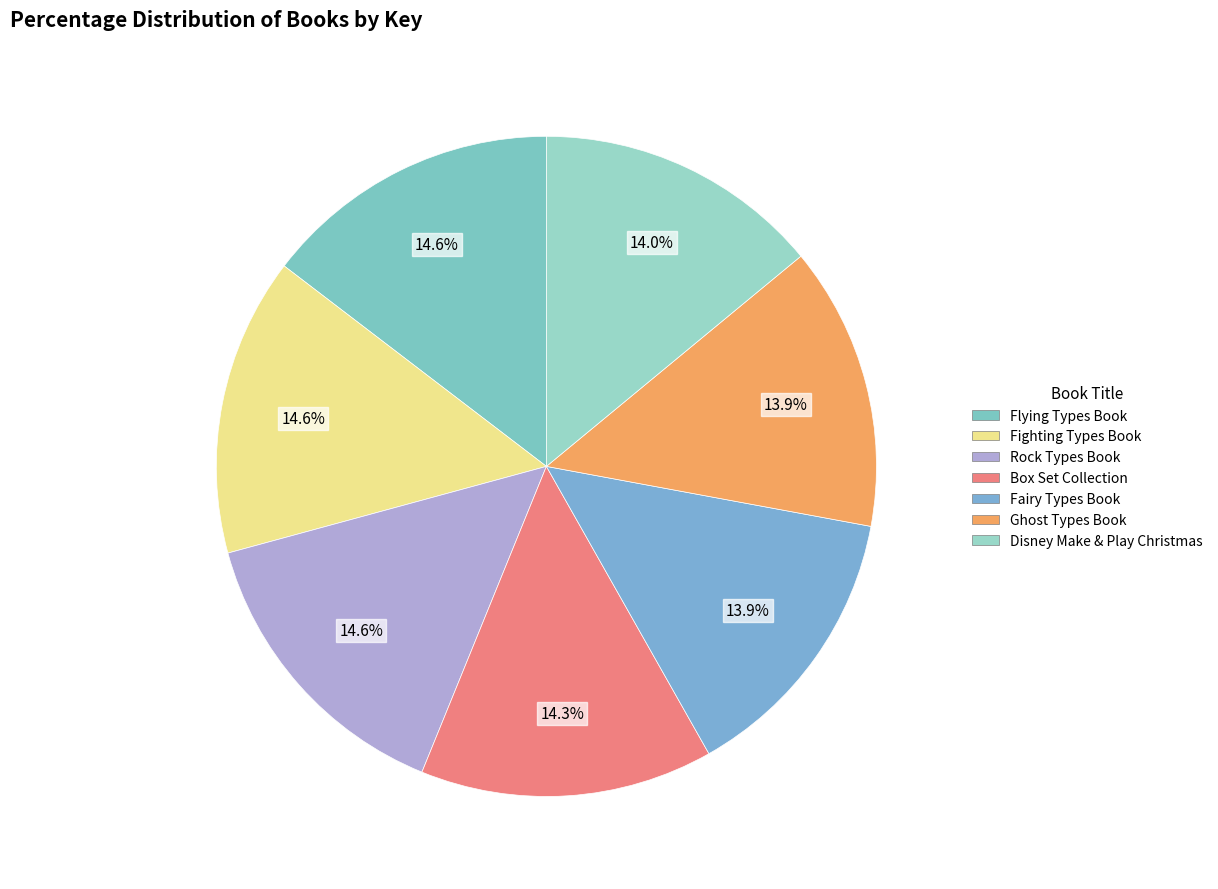

Approximately how many times larger is the value at Disney Make & Play Christmas compared to Ghost Types Book?

1.0